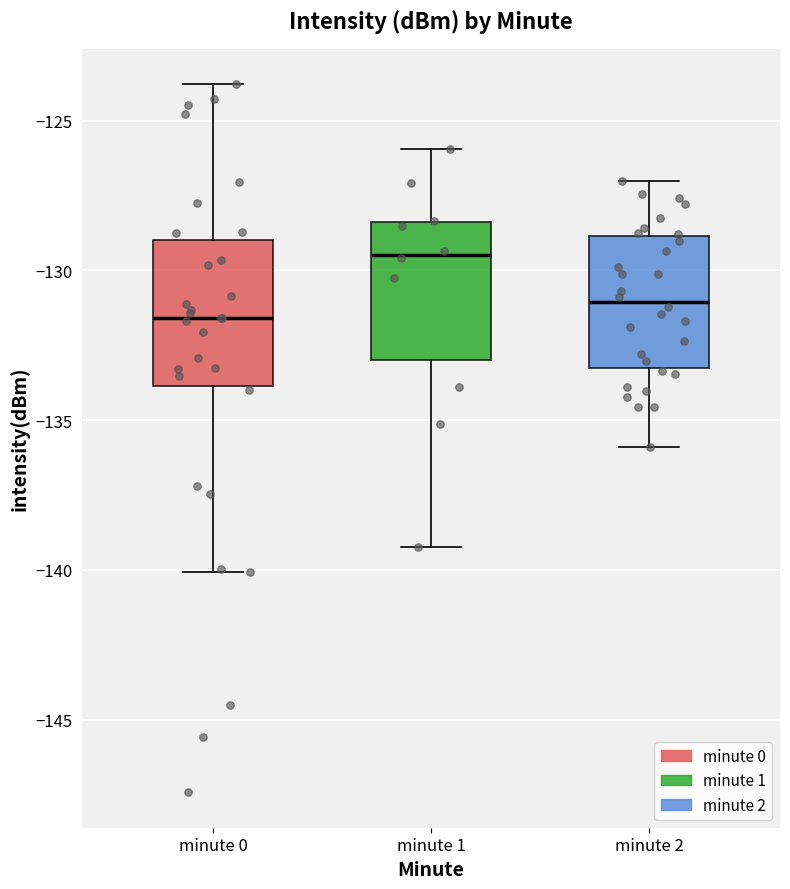

Reading left to right, transcribe this box plot: for each box, give where its median line is, the range the box spans, and where its two whiskers end, as read against the y-axis. The values are not printed on the chart, so give them approximately, as read against the axis.

minute 0: median -131.5, box -134.0 to -129.0, whiskers -140.0 to -124.0
minute 1: median -129.5, box -133.0 to -128.5, whiskers -139.0 to -126.0
minute 2: median -131.0, box -133.5 to -129.0, whiskers -136.0 to -127.0